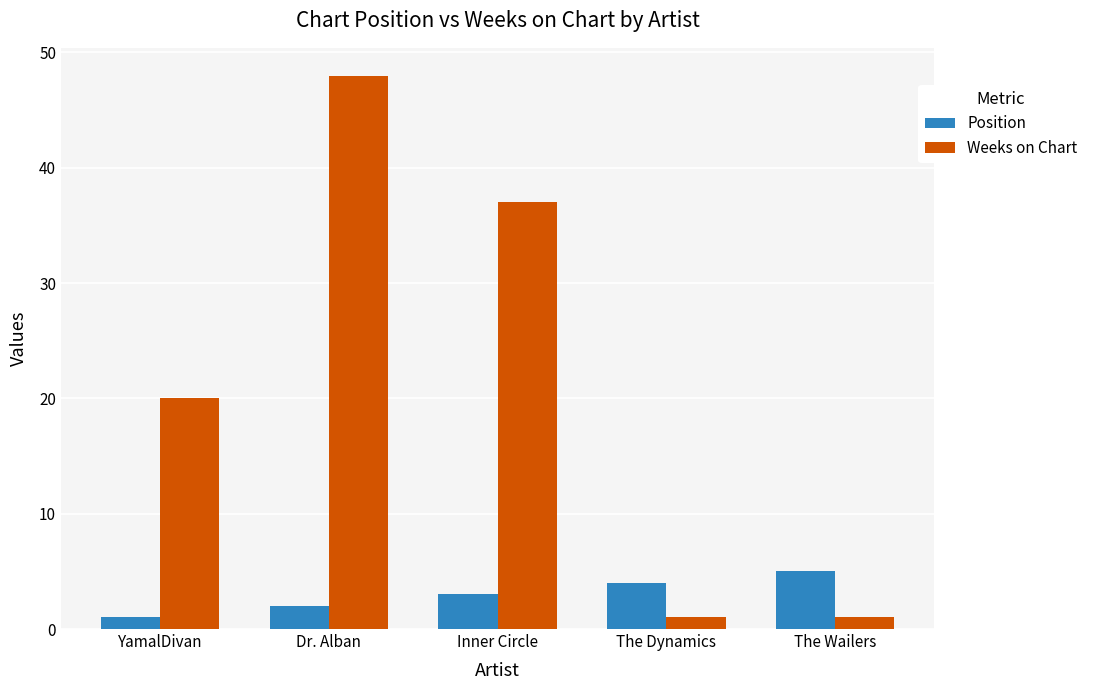

How many groups of bars are there?

5